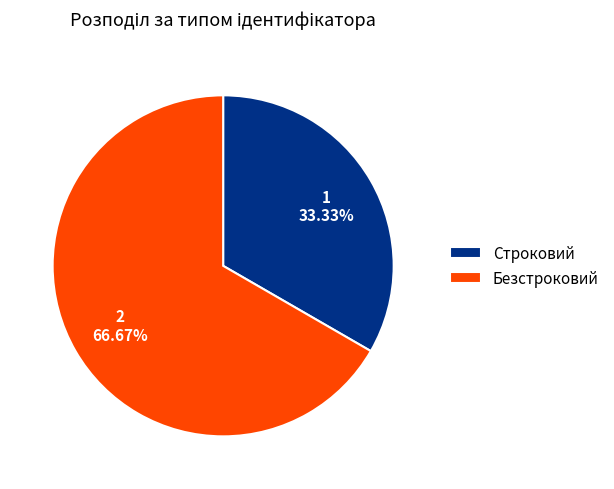

What percentage is NOT represented by Строковий?

66.7%